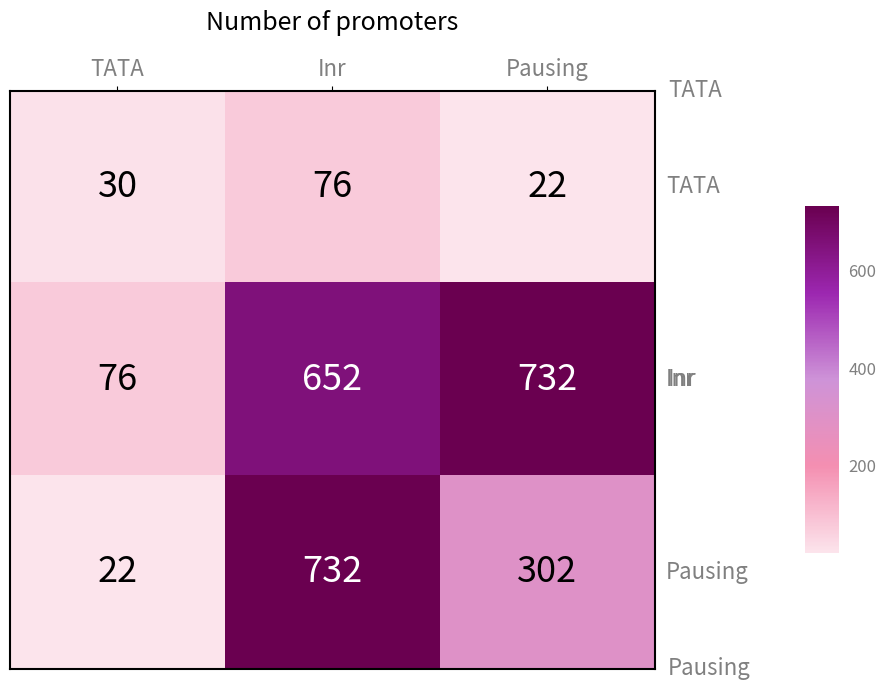

What is the minimum value shown in the chart?

22